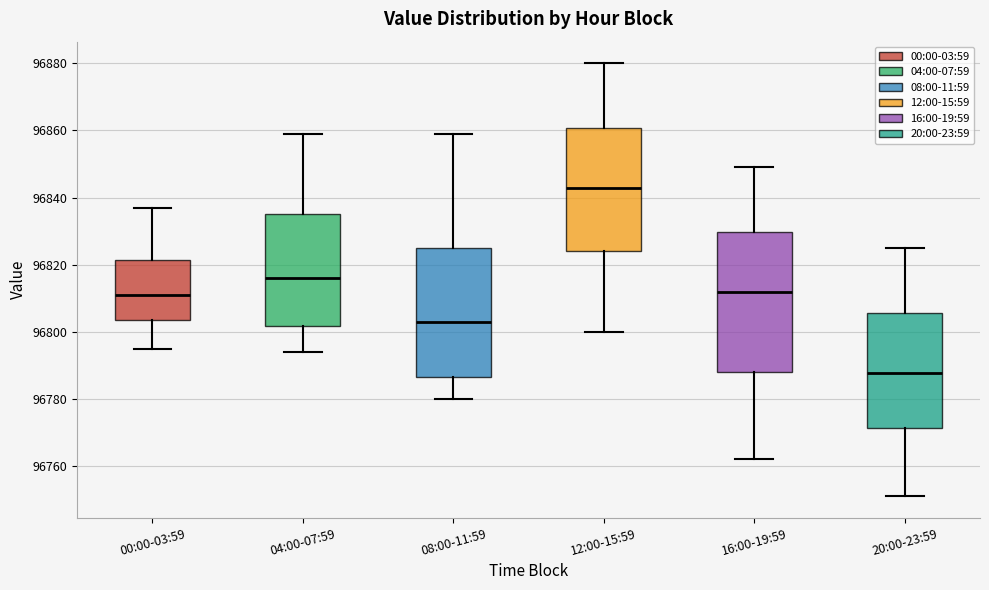

Which box is the tallest, from its lower edge to its upper edge?

16:00-19:59